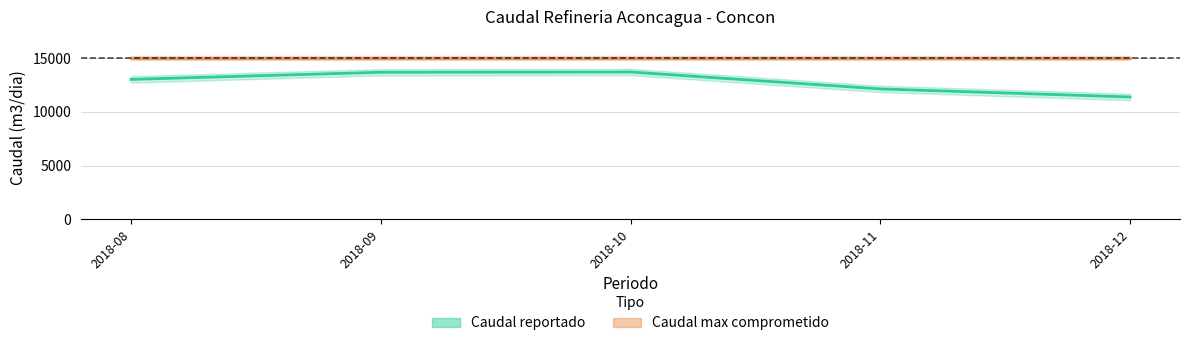

Rank the categories by value from lowest to highest.

2018-12, 2018-11, 2018-08, 2018-09, 2018-10